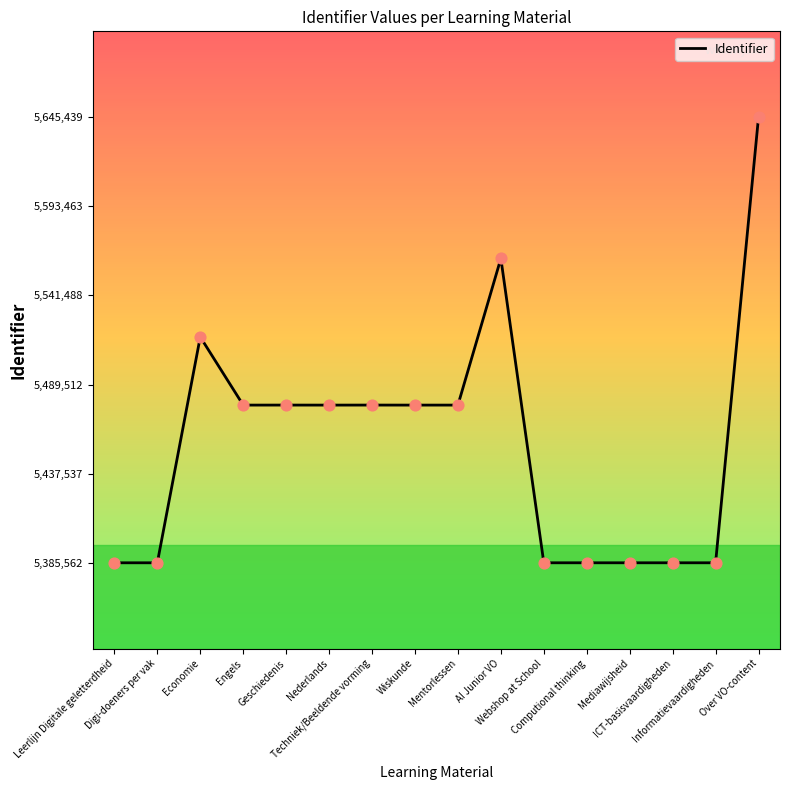

What is the change in value from Geschiedenis to Informatievaardigheden?

-91954